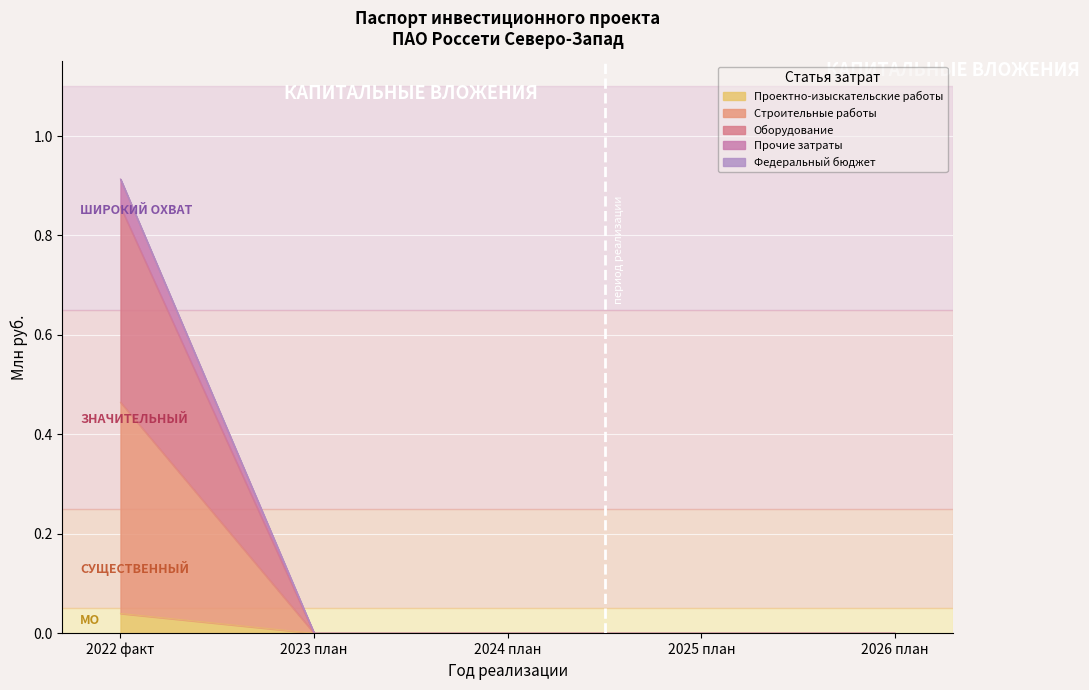

What is the label of the 2nd point from the right?

2025 план